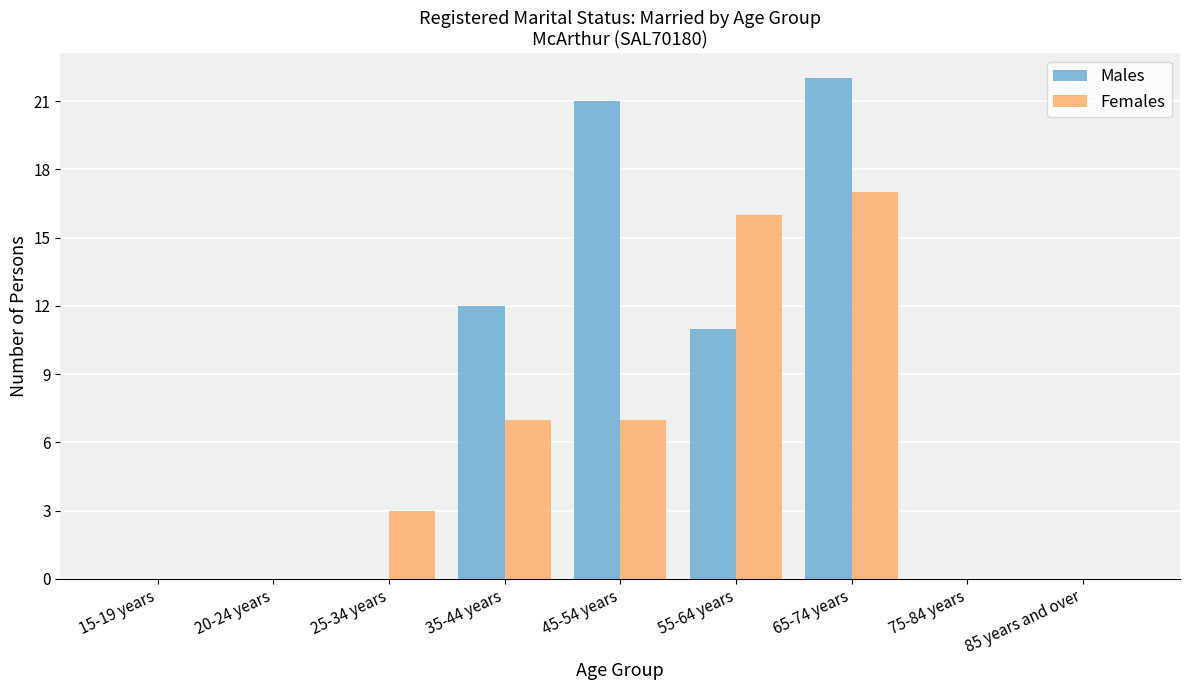

What is the average value of the Females series?

6